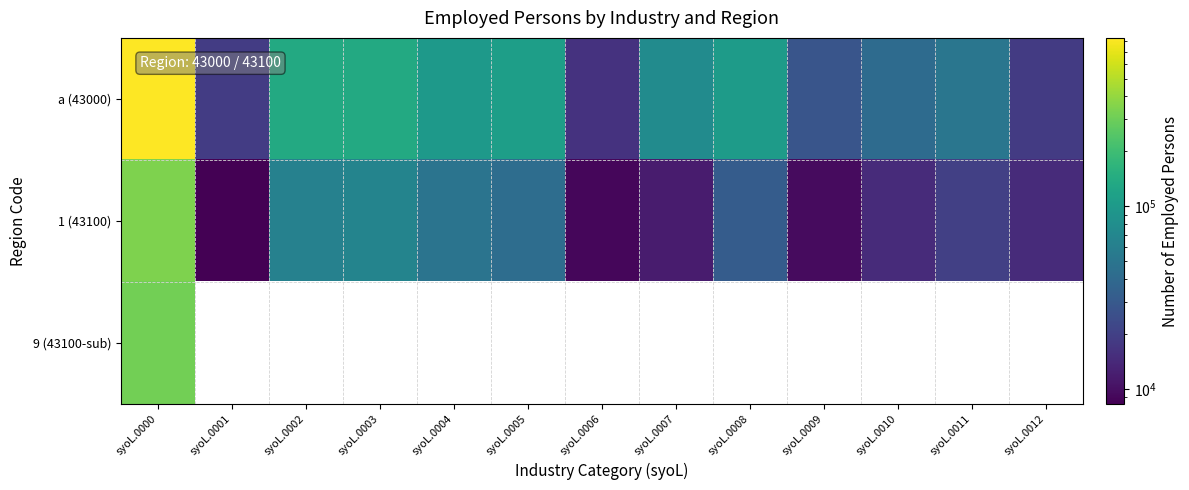

What is the sum of the a (43000) values at syoL.0002 and syoL.0010?

177525.0